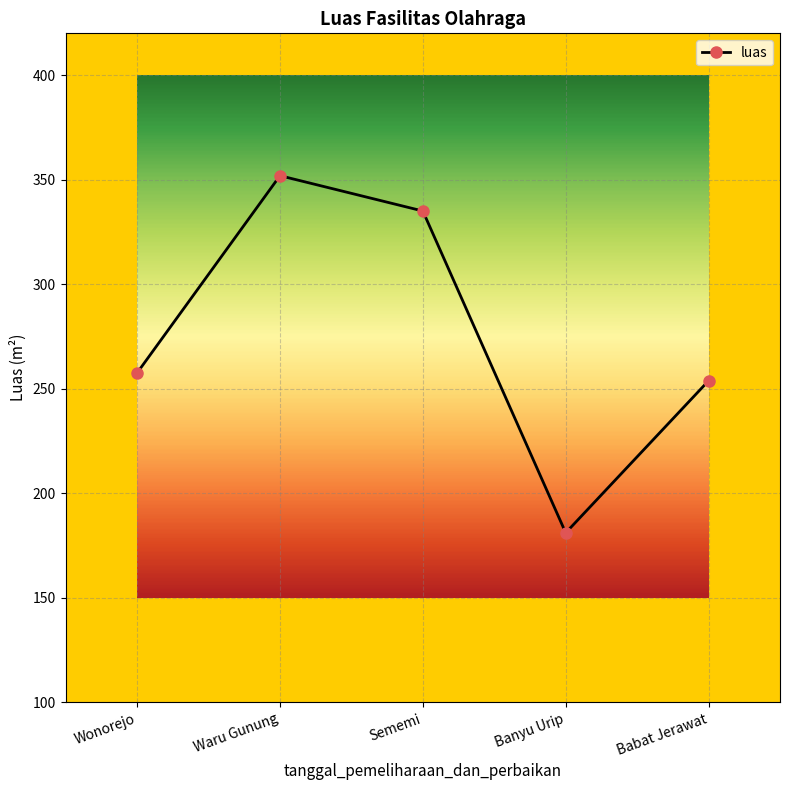

Which has a higher value, Babat Jerawat or Sememi?

Sememi